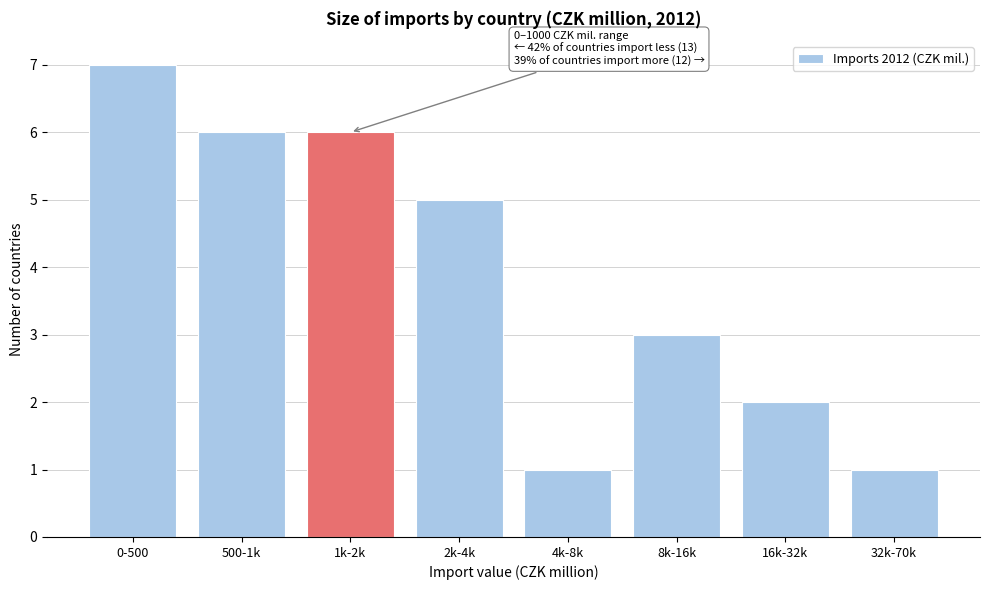

Reading left to right, transcribe all the data shown in this chart.

0-500=7	500-1k=6	1k-2k=6	2k-4k=5	4k-8k=1	8k-16k=3	16k-32k=2	32k-70k=1